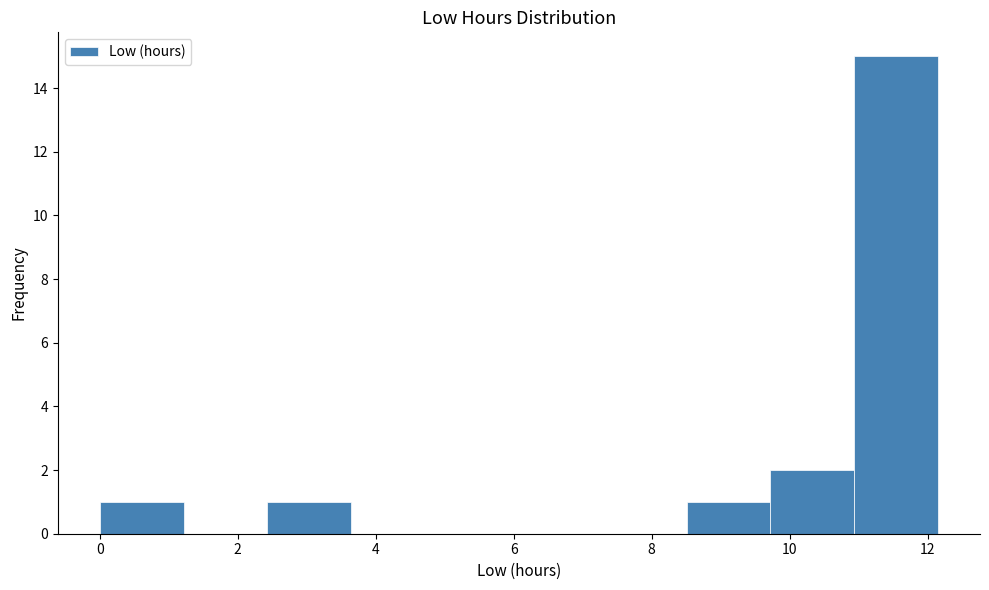

Reading left to right, transcribe this chart: for each bar, give the range it covers on the x-axis and its height. Neither the bar edges nor the heights are printed on the chart, so give them approximately, as read against the axes.

0.0 to 1.2: 1
1.2 to 2.4: 0
2.4 to 3.6: 1
3.6 to 4.8: 0
4.8 to 6.0: 0
6.0 to 7.2: 0
7.2 to 8.6: 0
8.6 to 9.8: 1
9.8 to 11.0: 2
11.0 to 12.2: 15